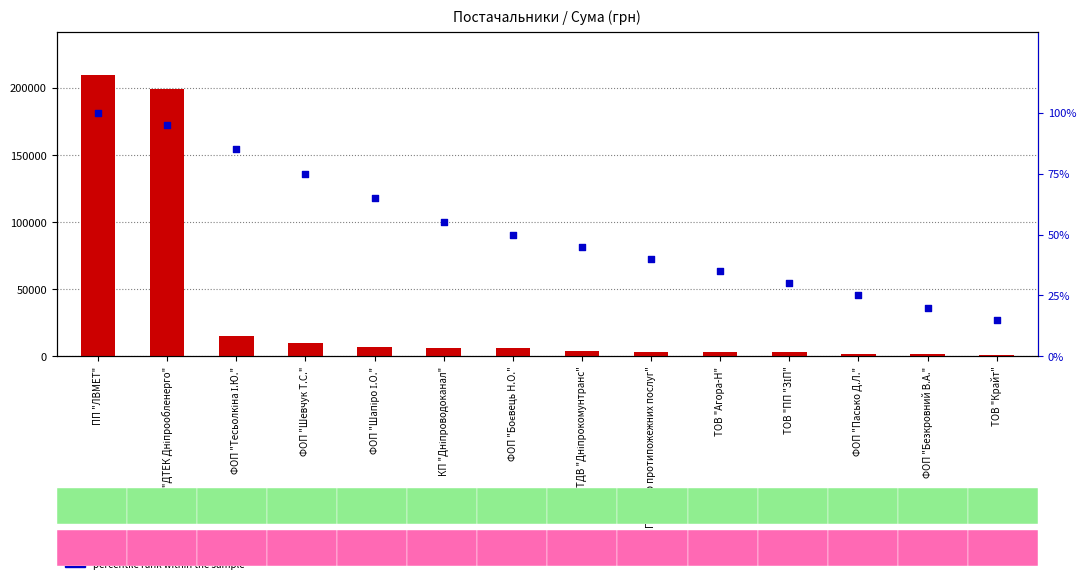

Which series has the largest Y range (max minus min)?

СУМА (ГРН)